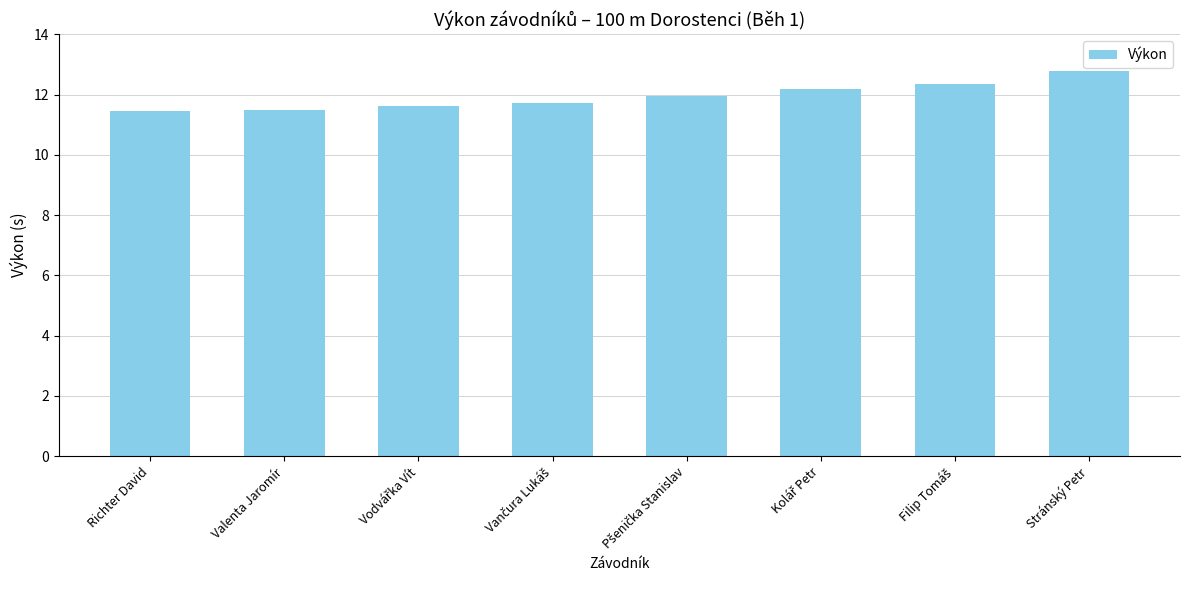

What is the difference between the maximum and minimum values?

1.3